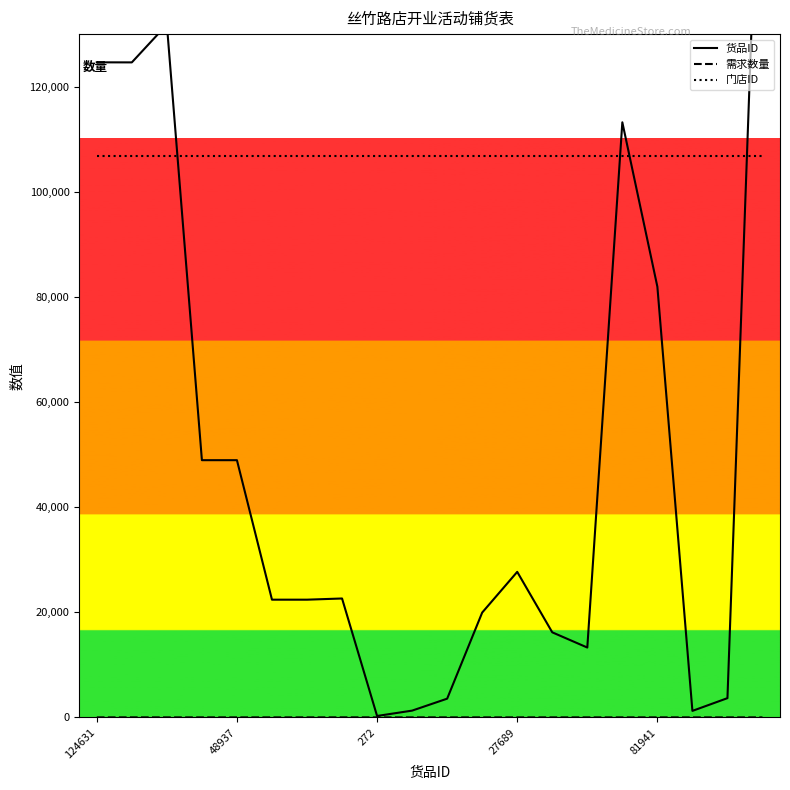

What is the spread (max minus min) of values at 17?

106860